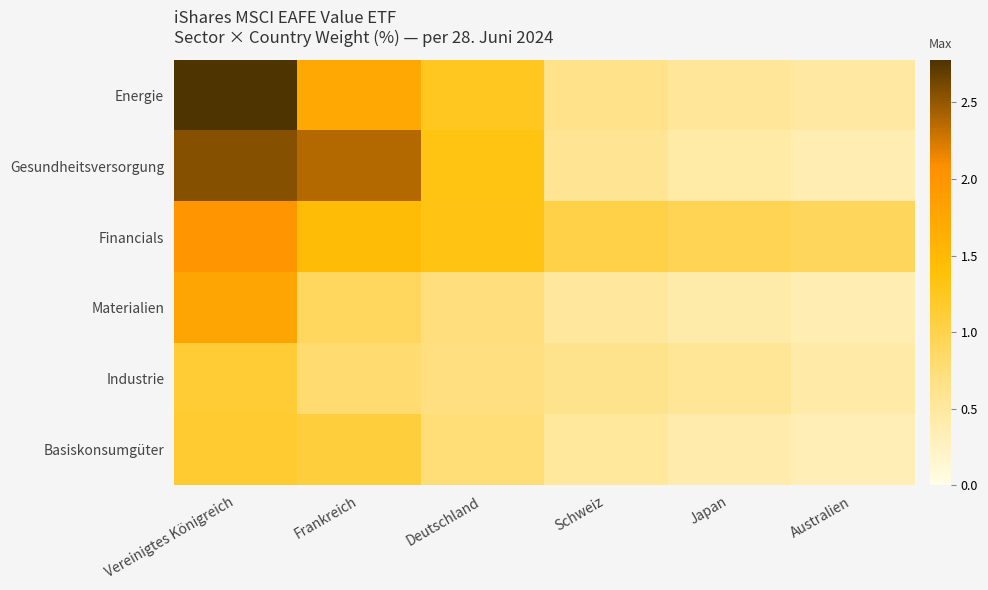

Which series has the largest total across all categories?

Gesundheitsversorgung